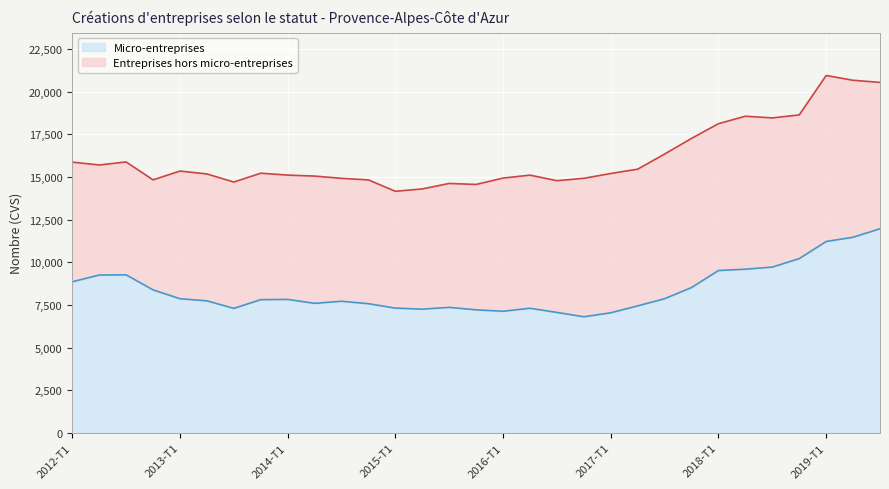

Does the chart display data point markers on the line(s)?

No